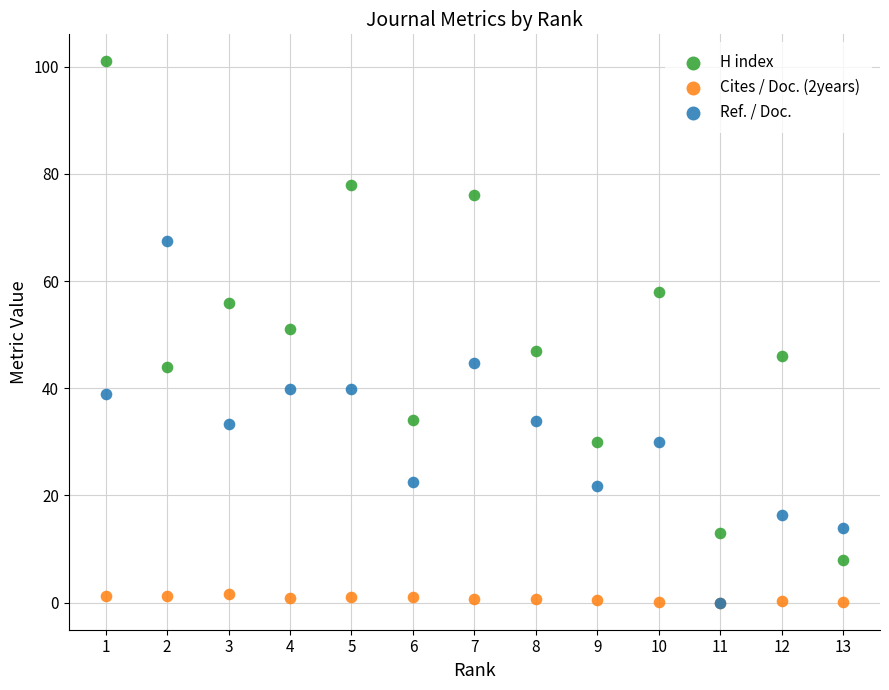

Which series has the widest spread of Y values?

H index